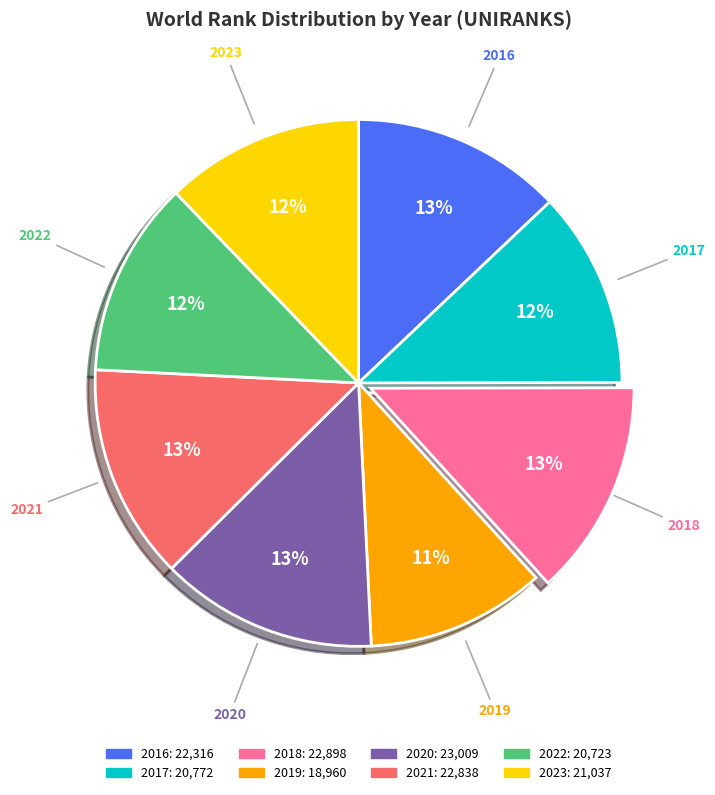

How many slices are in this pie chart?

8